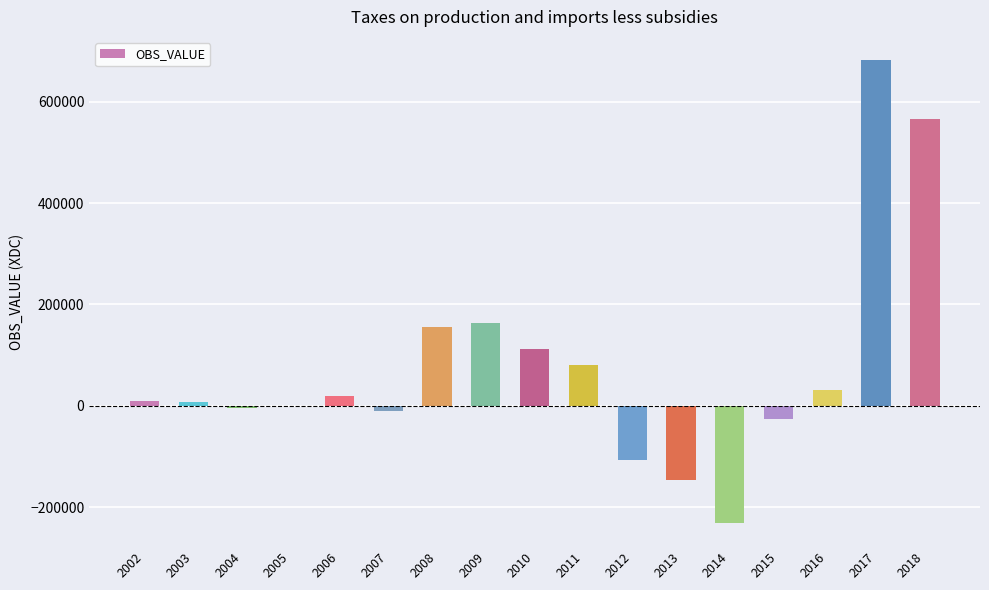

What is the ratio of the value at 2011 to the value at 2010?

0.7